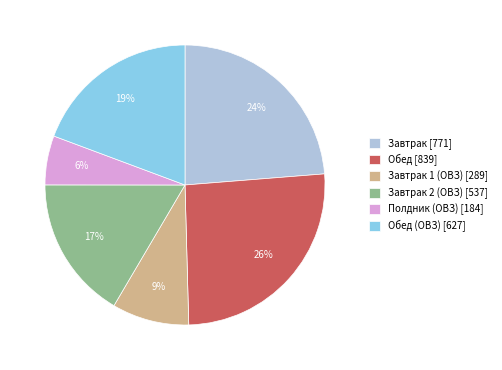

Does Завтрак 2 (ОВЗ) [537] account for over 50% of the chart?

No